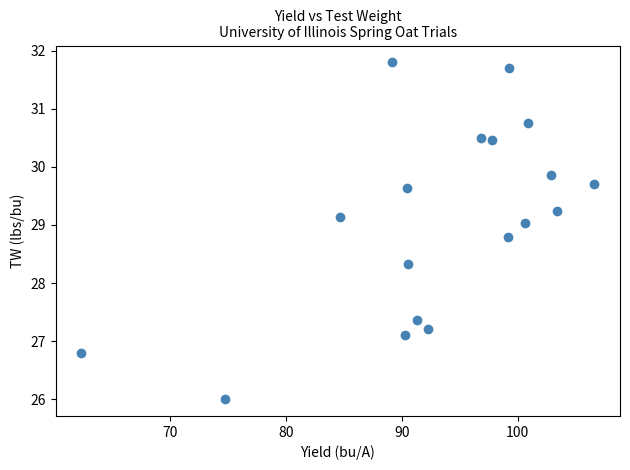

What is the range of X values (max minus min)?

44.2